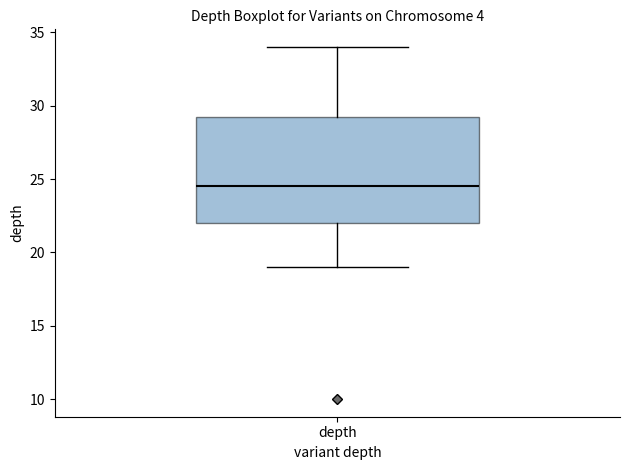

Where is the upper edge of the box for depth on the y-axis? The values are not printed on the chart, so give them approximately, as read against the axis.

29.5